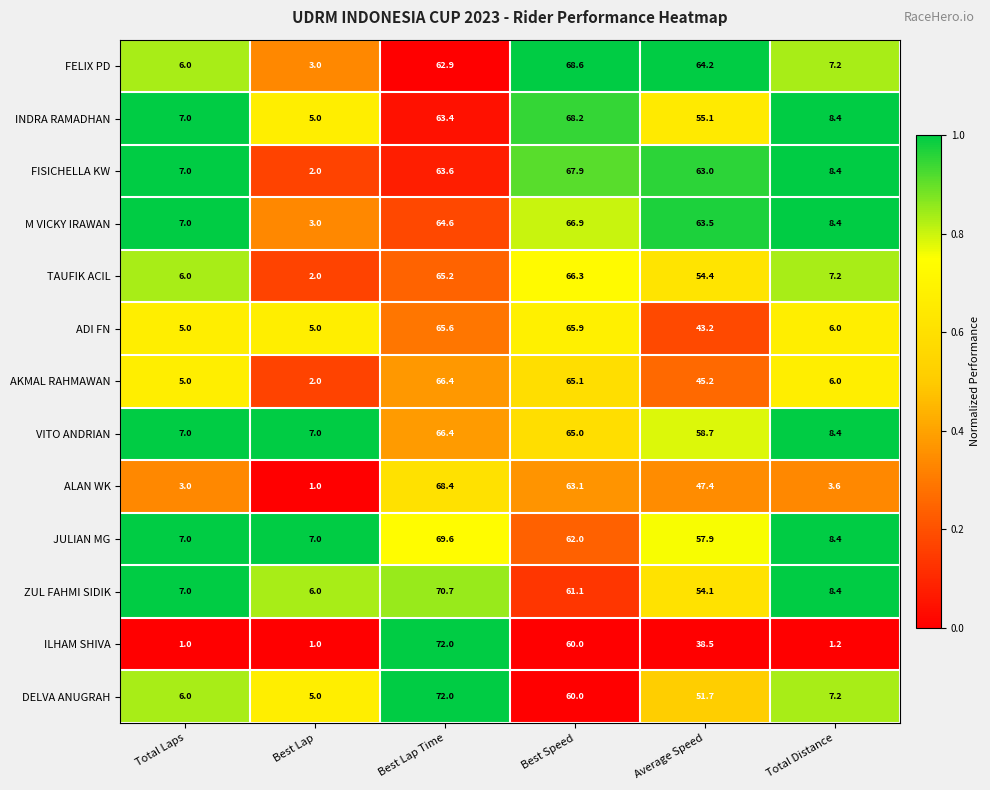

Which series has the largest range (max minus min)?

ILHAM SHIVA